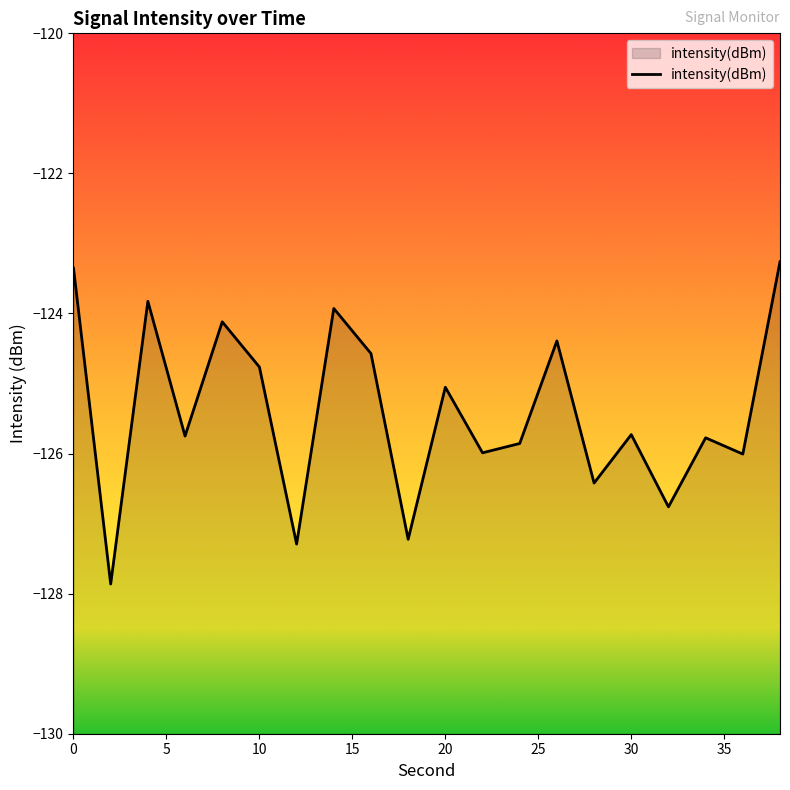

The chart shows a value of -125.1 at 20. True or false?

True